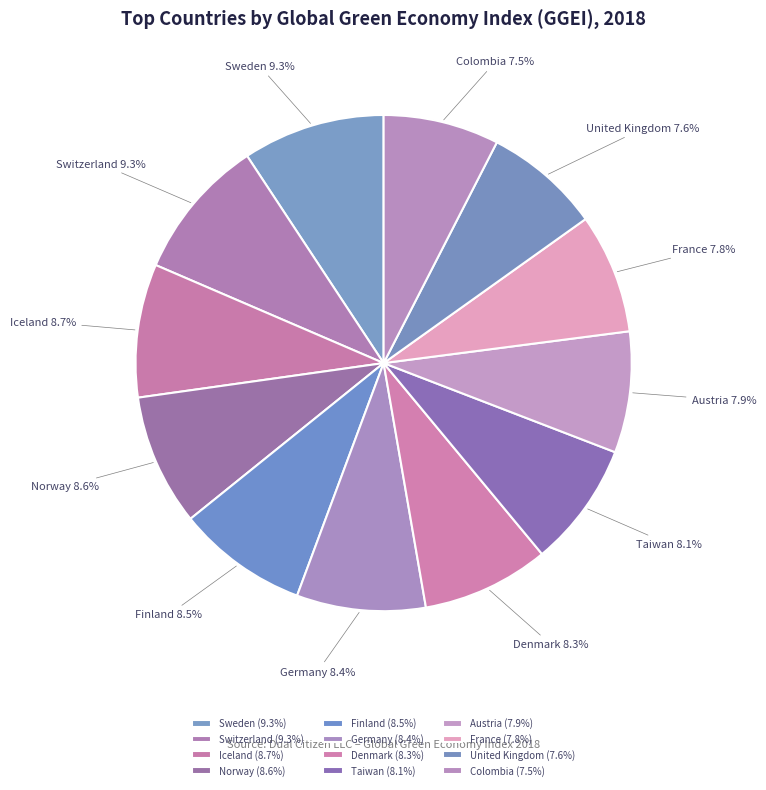

What portion of the pie excludes Switzerland?

90.7%